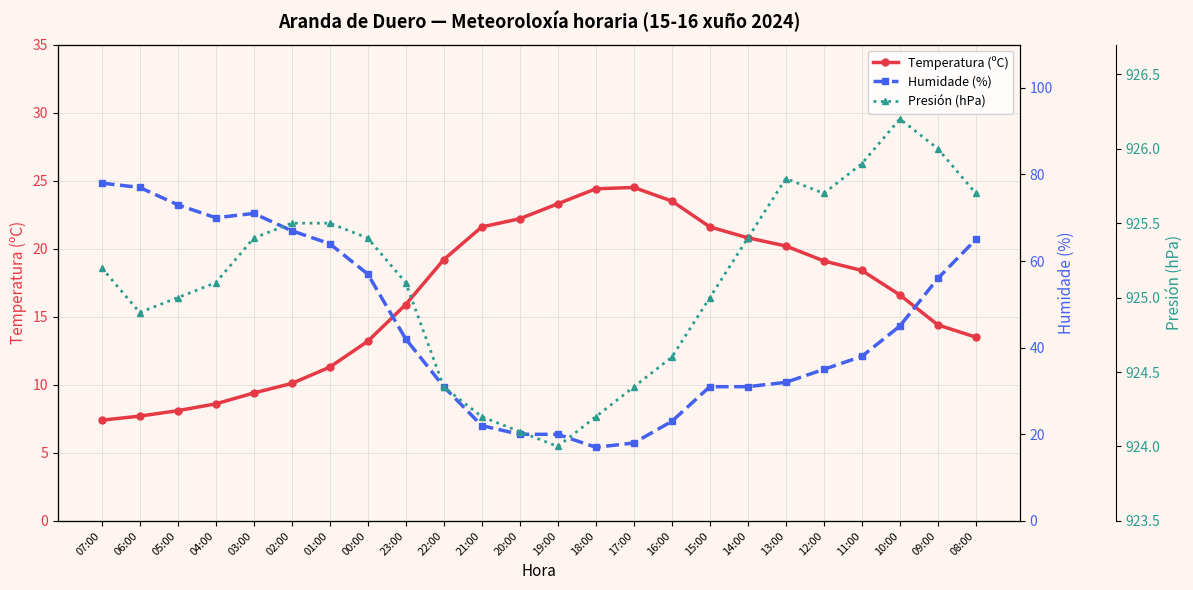

Reading left to right, list all the values displayed in this chart.

Temperatura (ºC): 7.4	7.7	8.1	8.6	9.4	10.1	11.3	13.2	15.9	19.2	21.6	22.2	23.3	24.4	24.5	23.5	21.6	20.8	20.2	19.1	18.4	16.6	14.4	13.5
Humidade (%): 78.0	77.0	73.0	70.0	71.0	67.0	64.0	57.0	42.0	31.0	22.0	20.0	20.0	17.0	18.0	23.0	31.0	31.0	32.0	35.0	38.0	45.0	56.0	65.0
Presión (hPa): 925.2	924.9	925.0	925.1	925.4	925.5	925.5	925.4	925.1	924.4	924.2	924.1	924.0	924.2	924.4	924.6	925.0	925.4	925.8	925.7	925.9	926.2	926.0	925.7